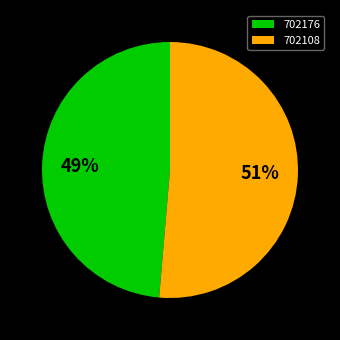

True or false: 702176 accounts for 49% of the total.

True